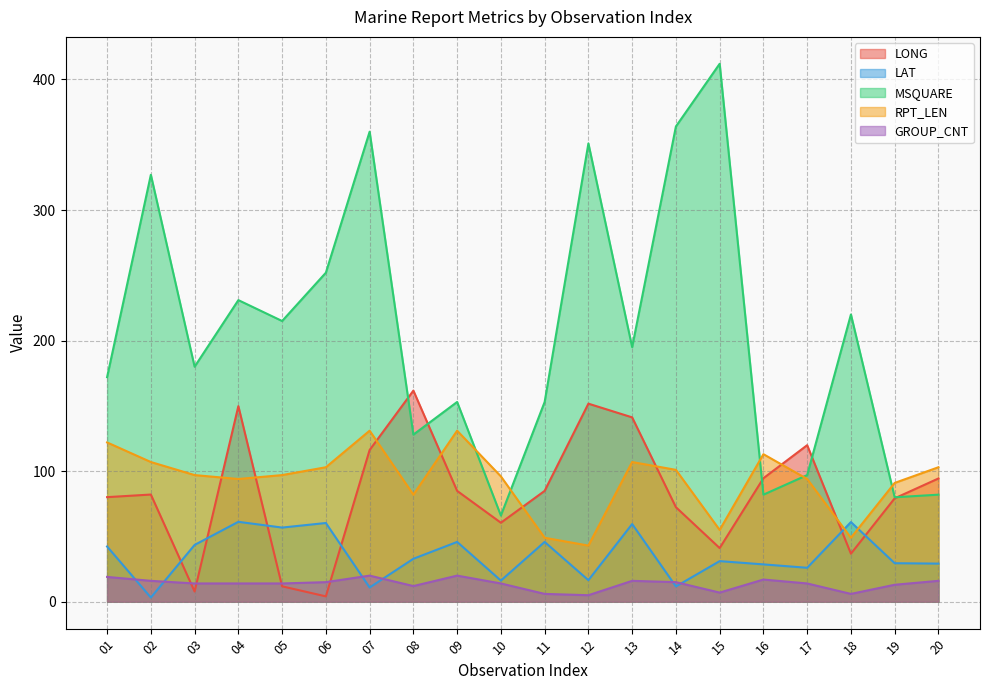

What is the sum of all GROUP_CNT values?

273.0